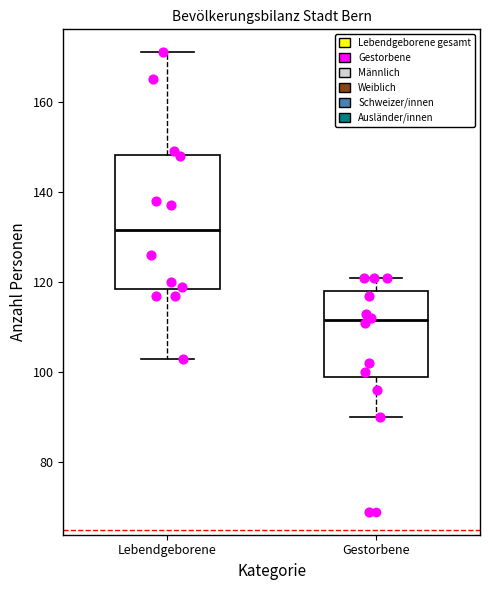

Reading left to right, read every box against the y-axis: the position of its median line, the range the box covers, and the ends of its whiskers. The values are not printed on the chart, so give them approximately, as read against the axis.

Lebendgeborene: median 132, box 118 to 148, whiskers 104 to 172
Gestorbene: median 112, box 100 to 118, whiskers 90 to 122